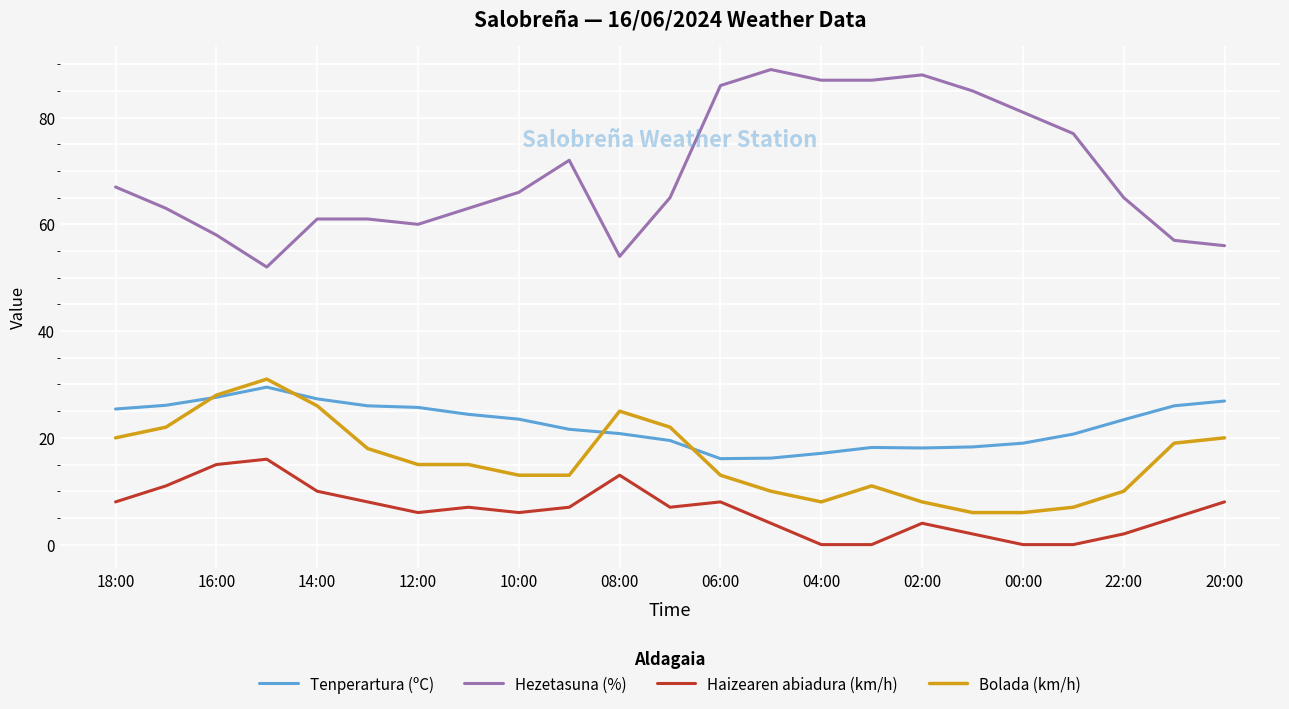

Count the number of categories in the chart.

23